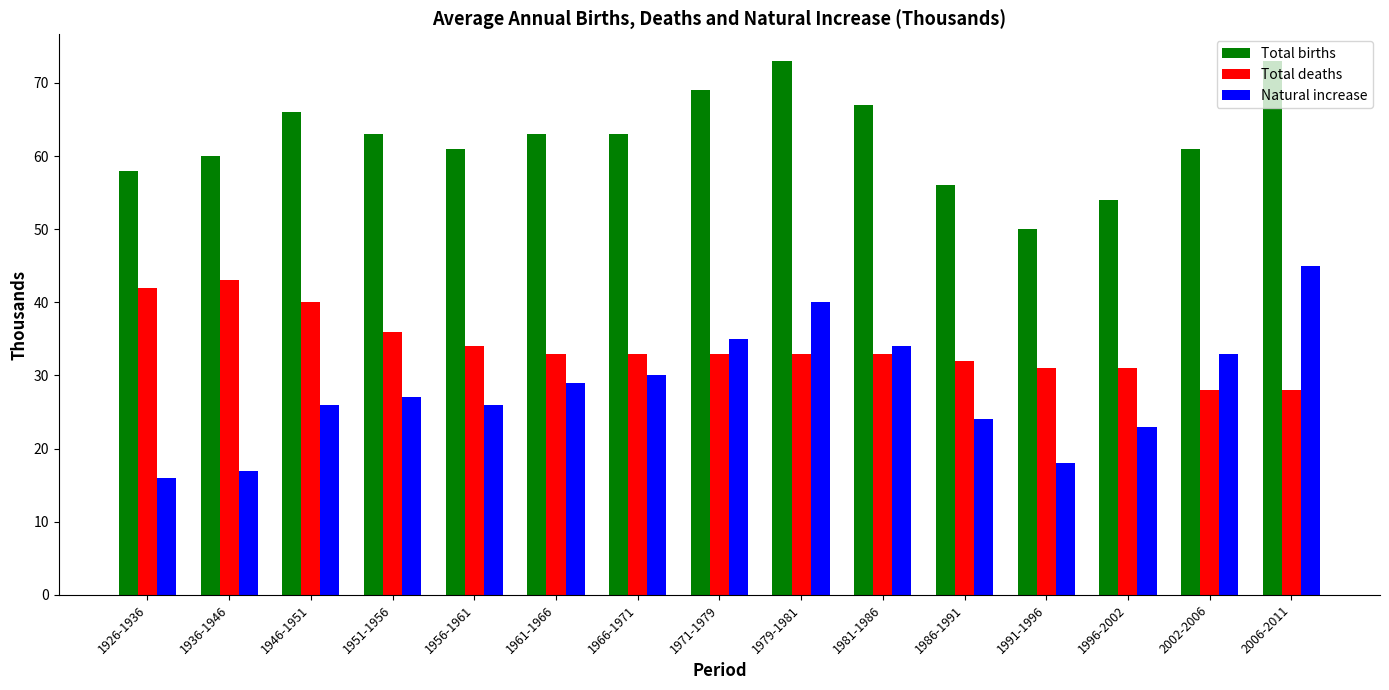

Which category has the lowest value in the Total births series?

1991-1996